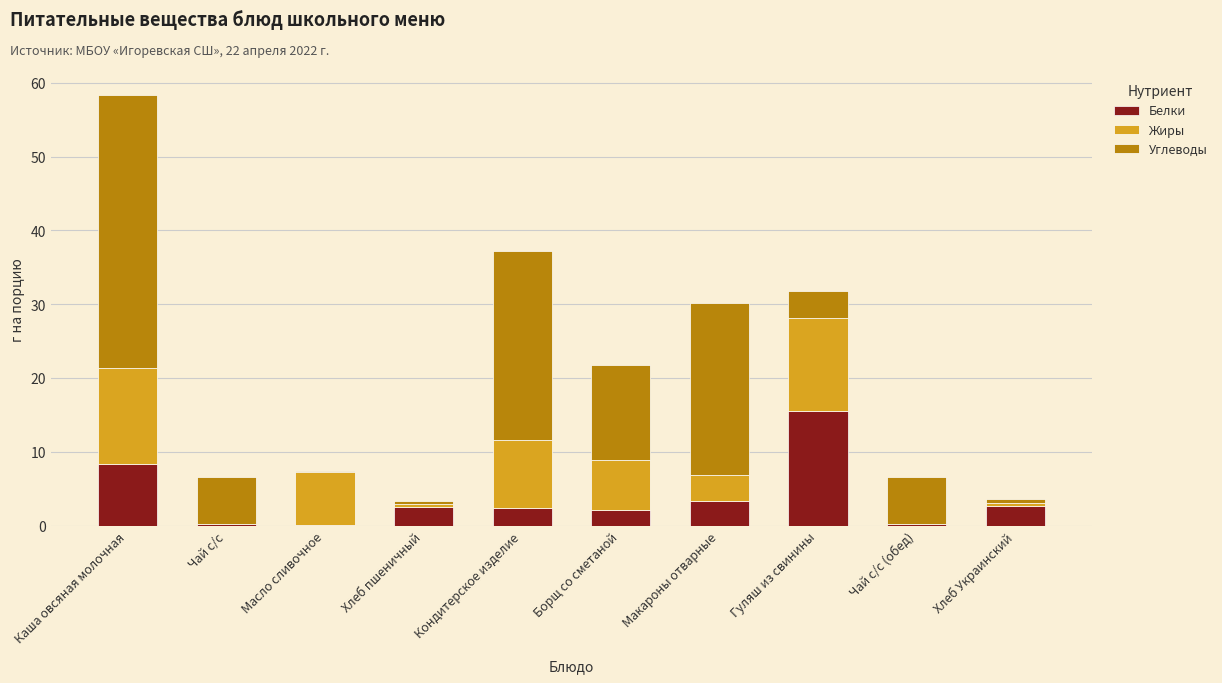

Is it true that Белки equals 8.3 at Каша овсяная молочная?

True